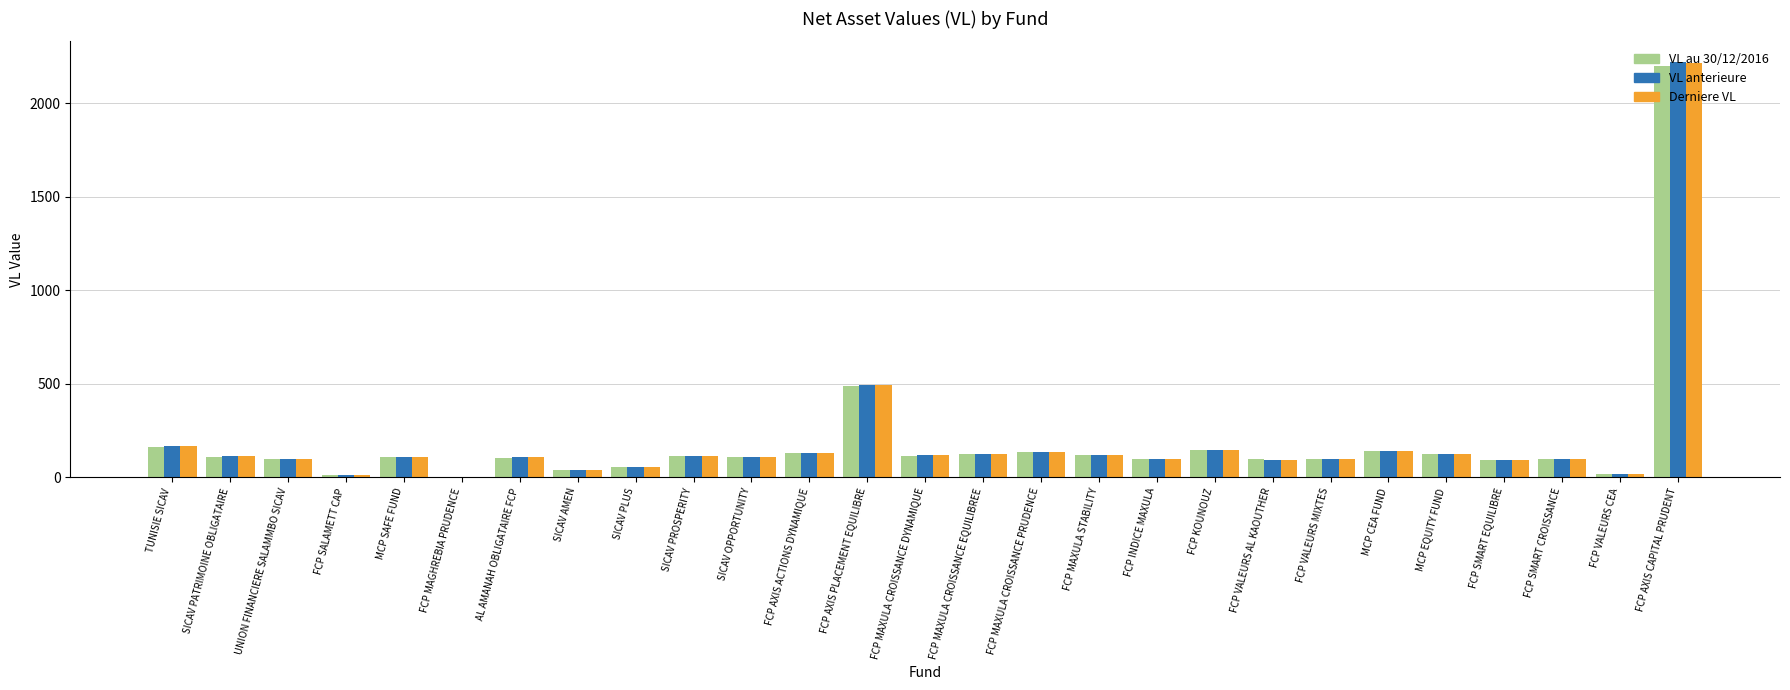

At which label does VL anterieure reach its peak?

FCP AXIS CAPITAL PRUDENT